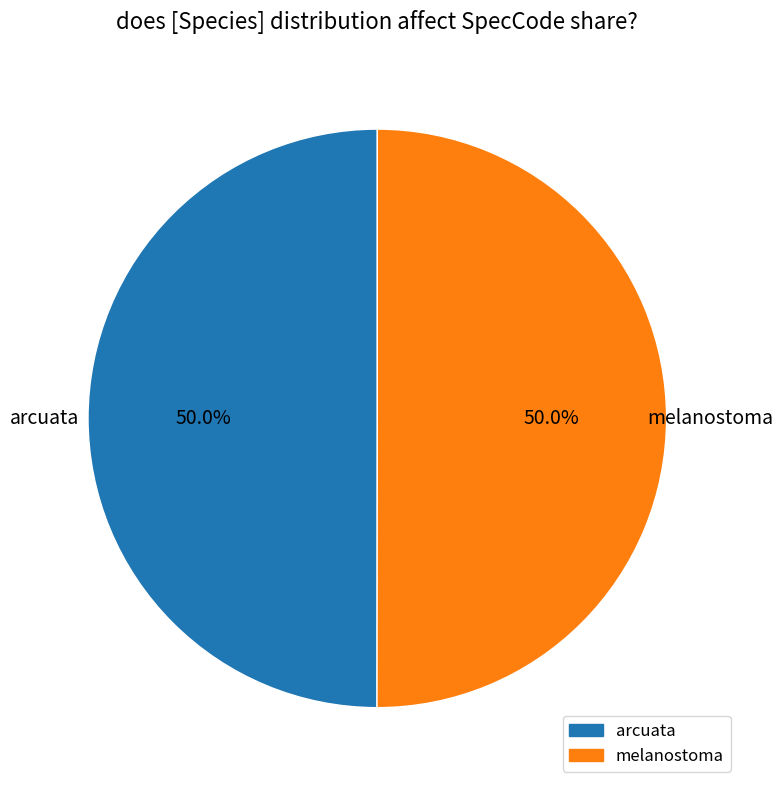

How much of the chart is everything except arcuata?

50.0%